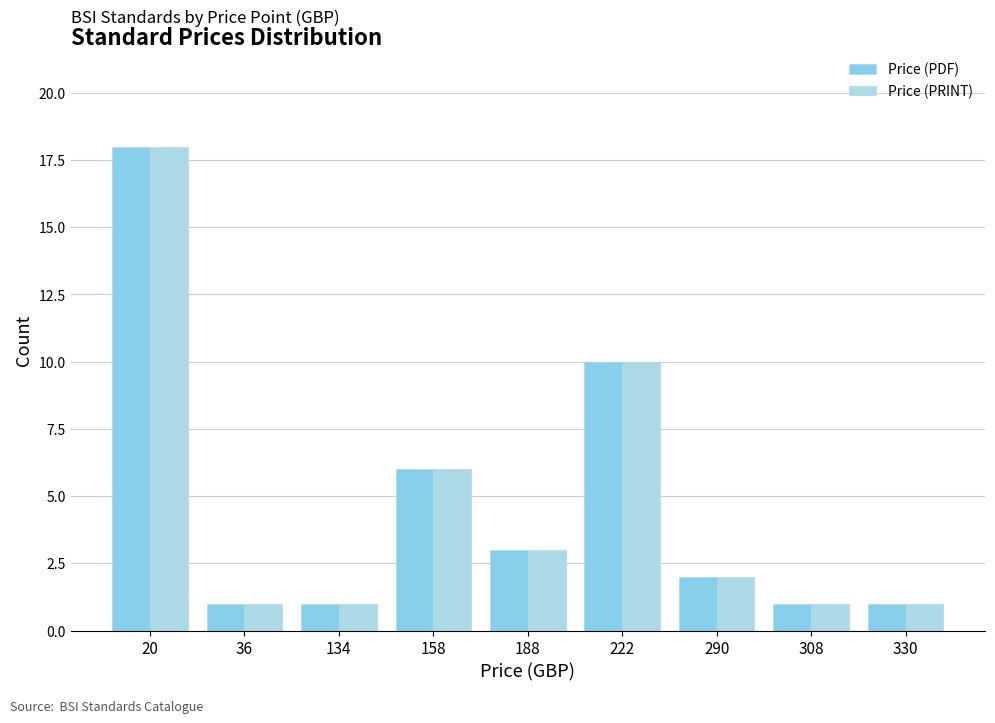

How many categories are shown in the chart?

9